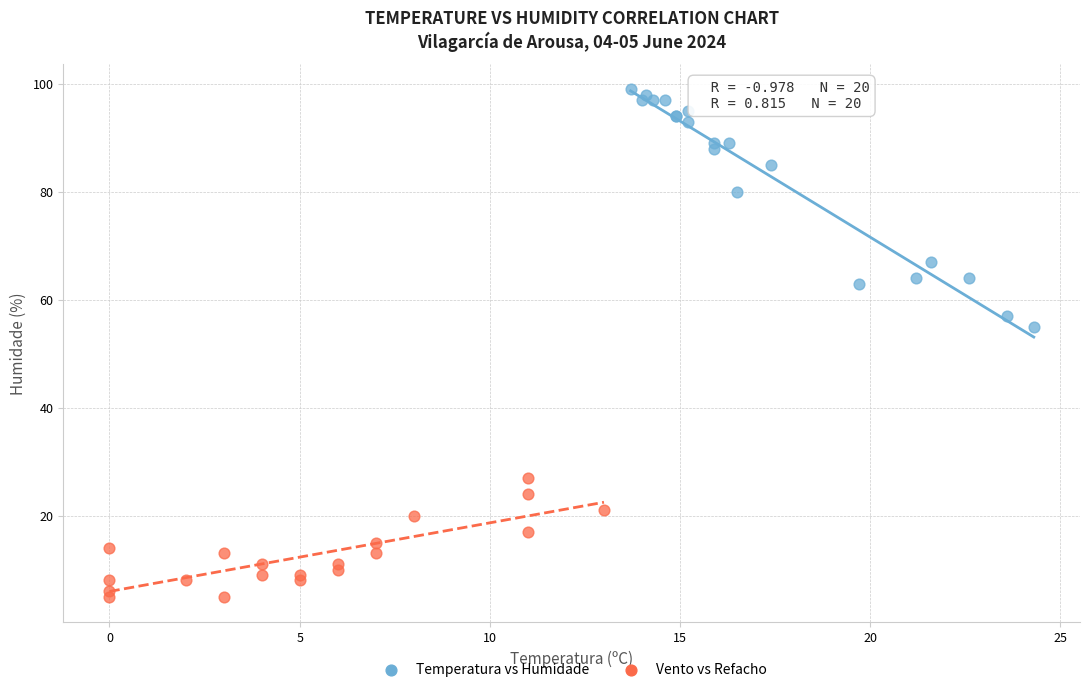

Which series reaches the minimum Y coordinate?

Vento vs Refacho